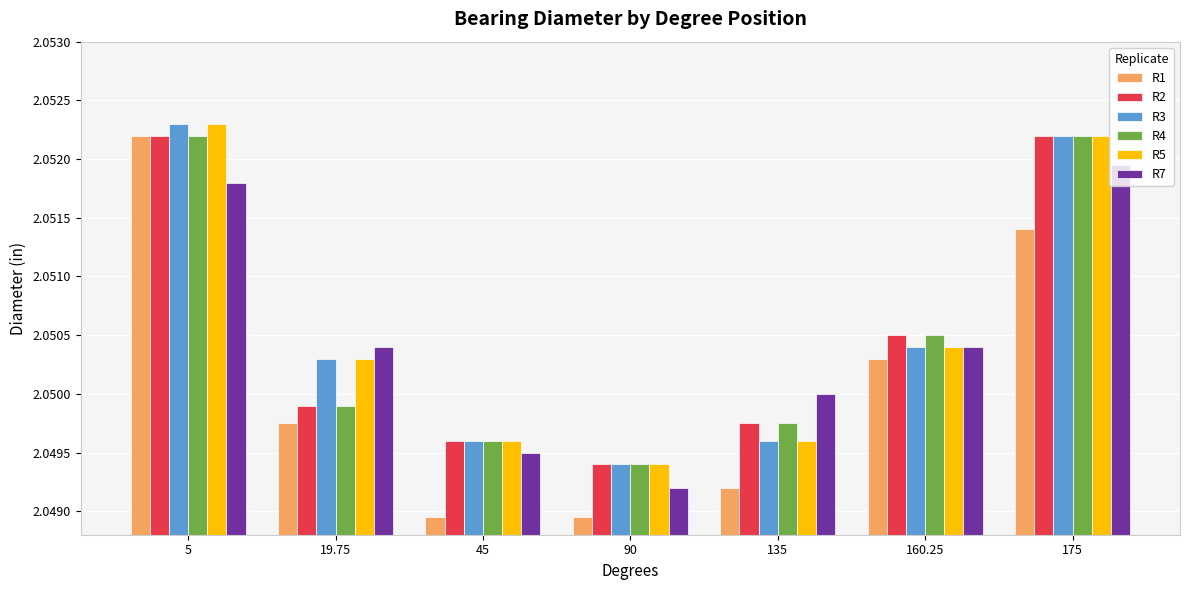

Is the value of R7 at 45 greater than the value of R4 at 19.75?

No